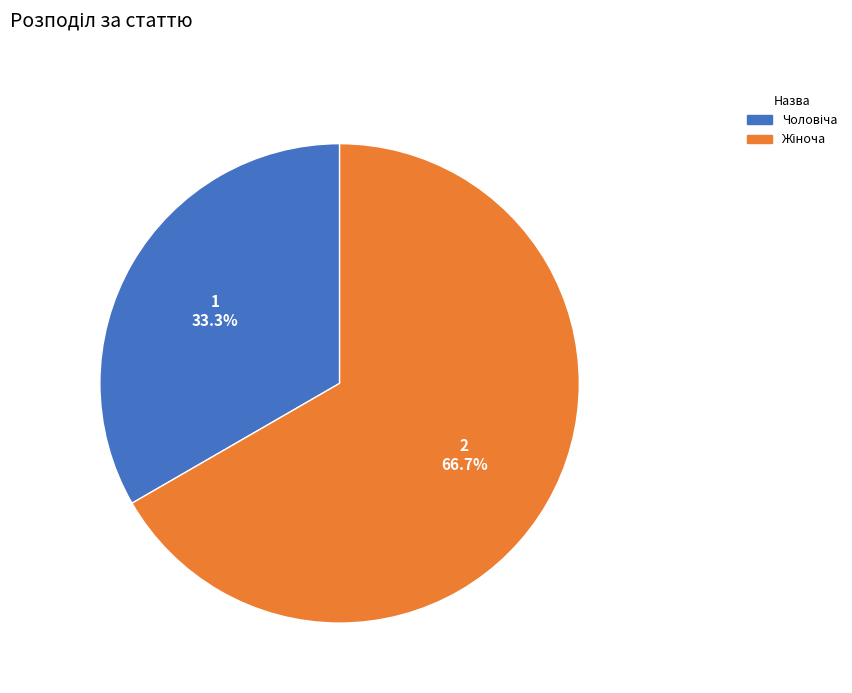

Is there any slice that represents more than half of the pie?

Yes